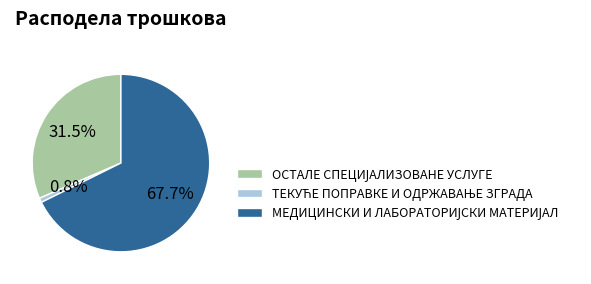

Is there a majority slice in this chart?

Yes